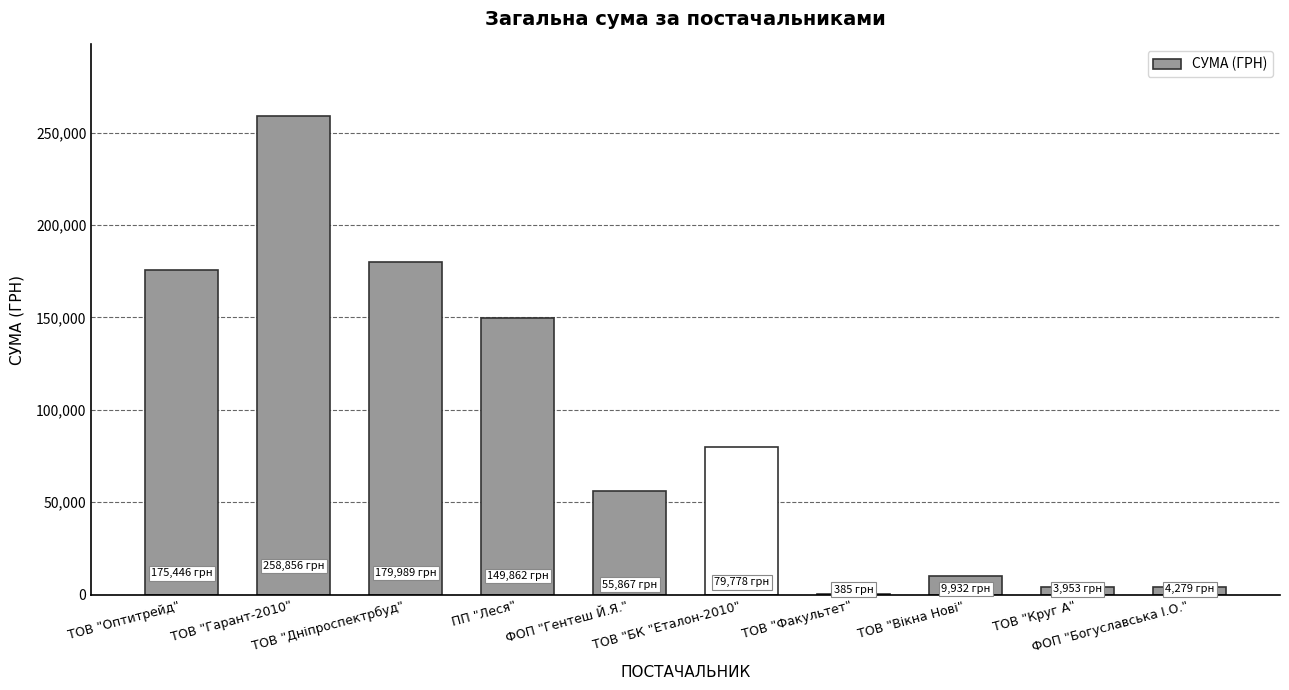

What is the approximate value at ТОВ "Дніпроспектрбуд"?

179989.2